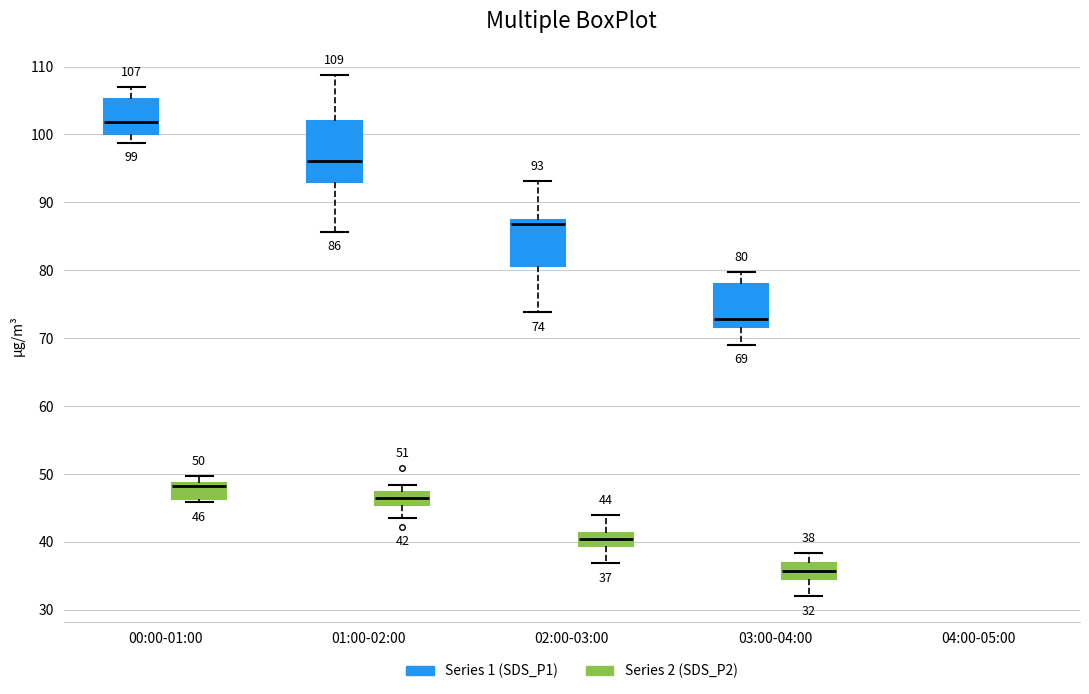

Which box's median line is the highest?

00:00-01:00 (Series 1 (SDS_P1))